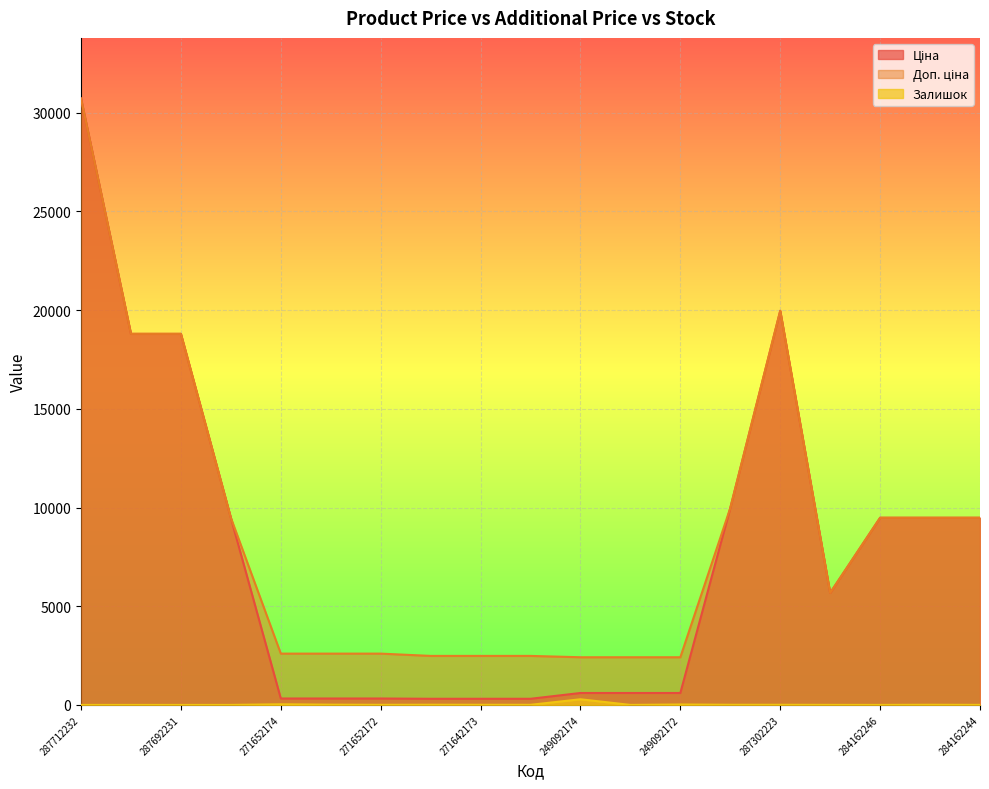

The Ціна series shows 14977.3 at 284162245. True or false?

False